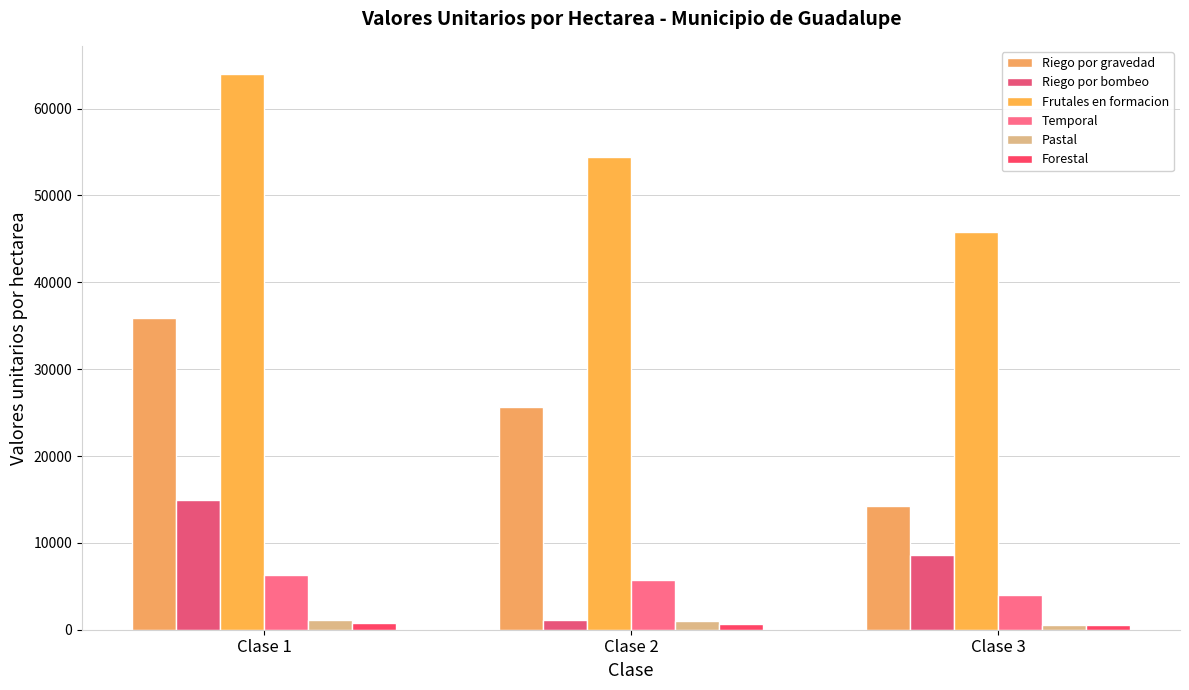

The value of Forestal at Clase 3 is 512.7. True or false?

True